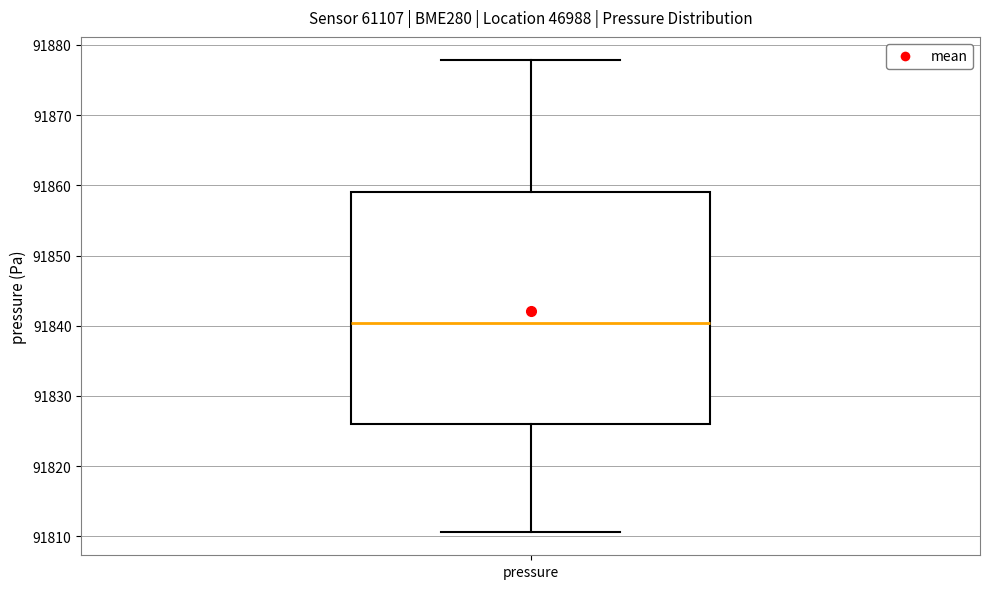

Read this box plot against the y-axis: the position of the median line, the range covered by the box, and the ends of both whiskers. The values are not printed on the chart, so give them approximately, as read against the axis.

median 91840, box 91826 to 91859, whiskers 91811 to 91878